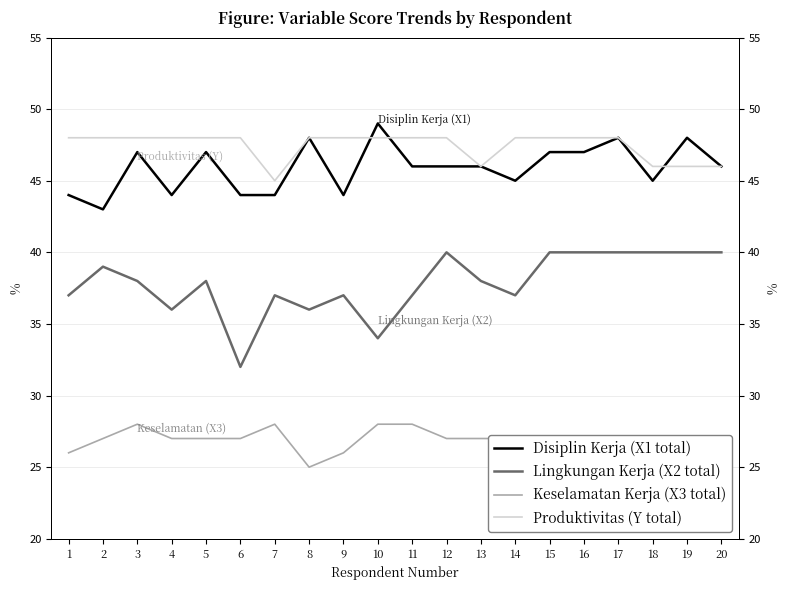

Which series has the largest total across all categories?

Produktivitas (Y total)